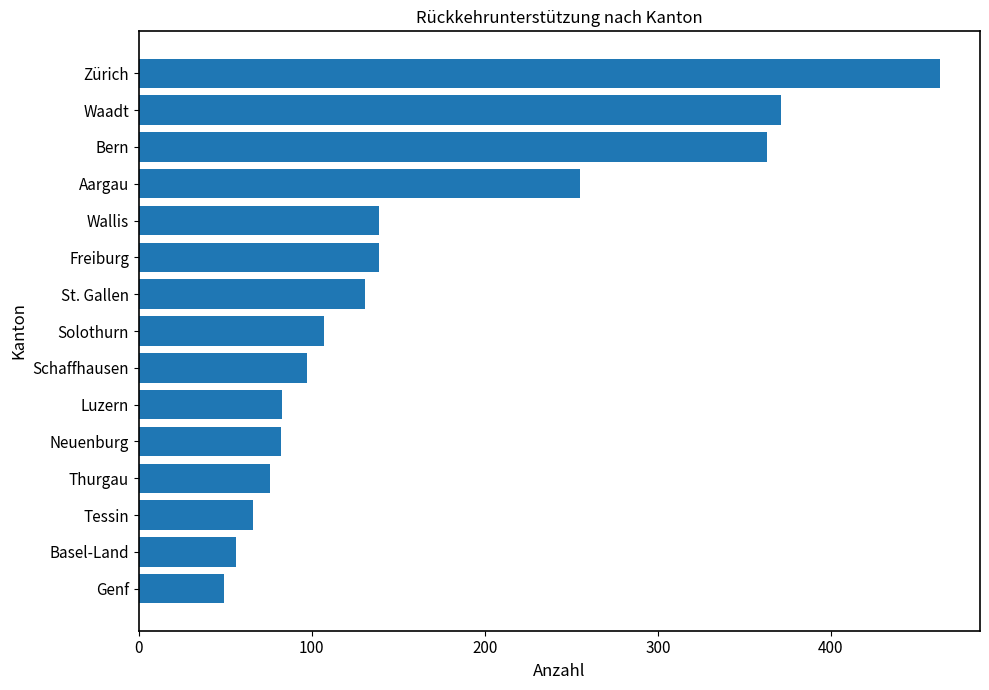

What is the change in value from Thurgau to Aargau?

+179